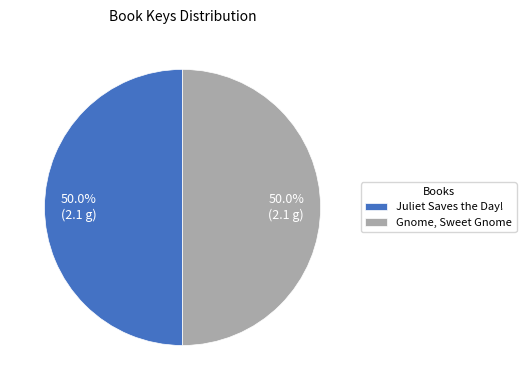

What is the total percentage of Gnome, Sweet Gnome and Juliet Saves the Day!?

100.0%